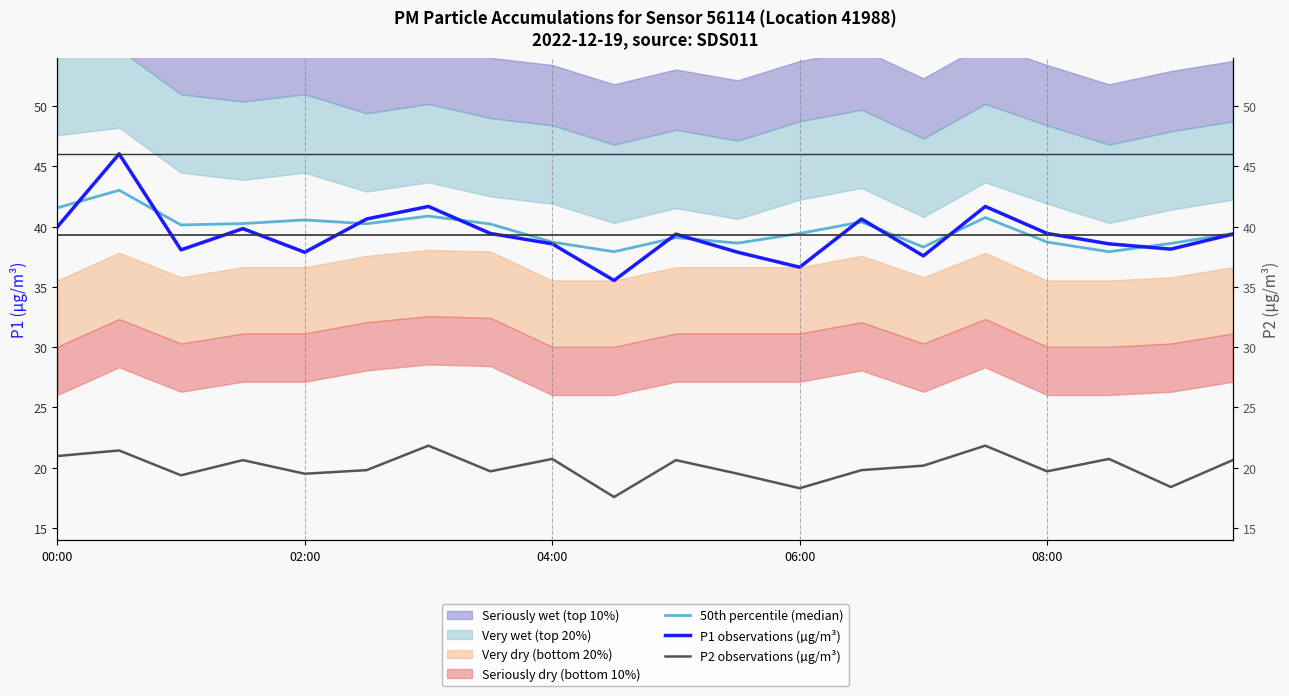

What is the maximum value shown in the chart?

46.0